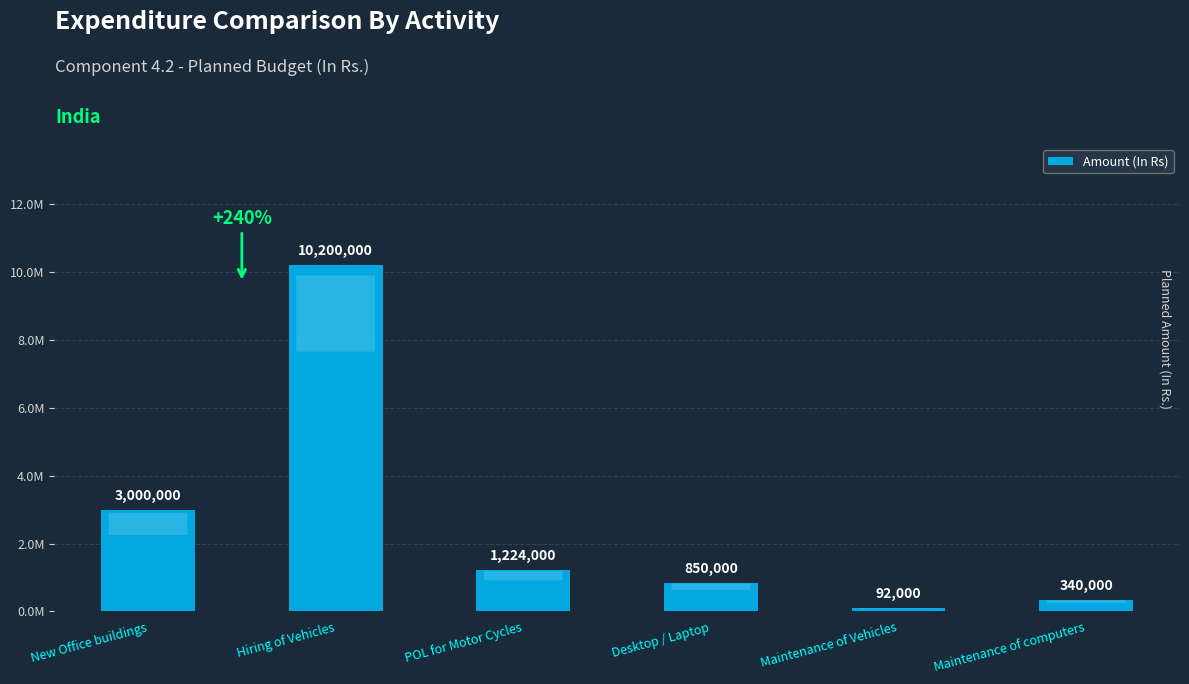

Which has a higher value, POL for Motor Cycles or Hiring of Vehicles?

Hiring of Vehicles